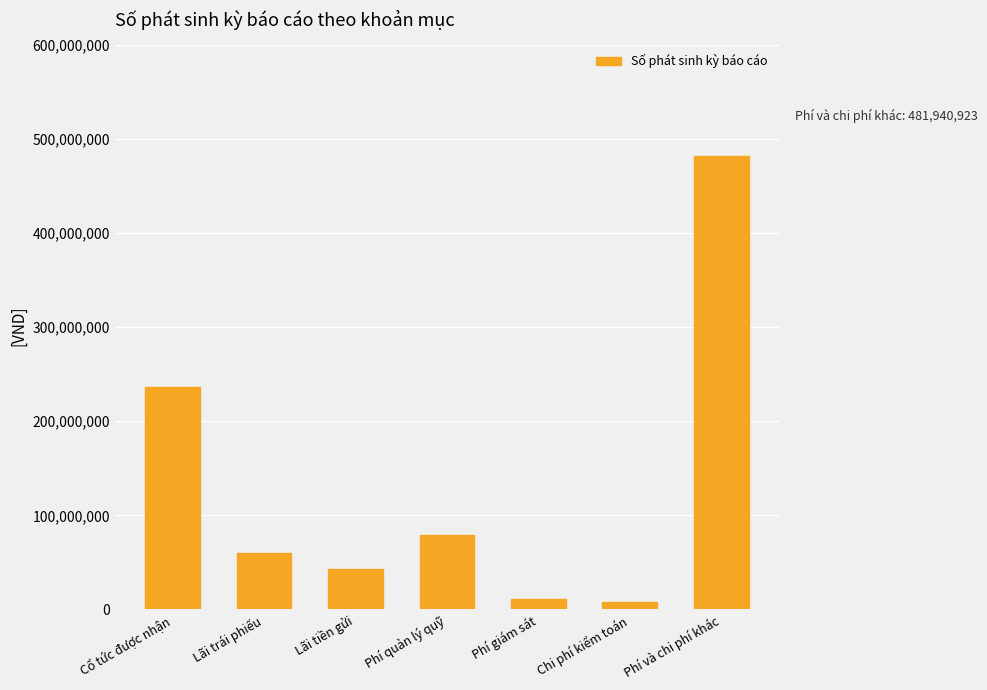

What is the change in value from Phí giám sát to Phí và chi phí khác?

+471167669